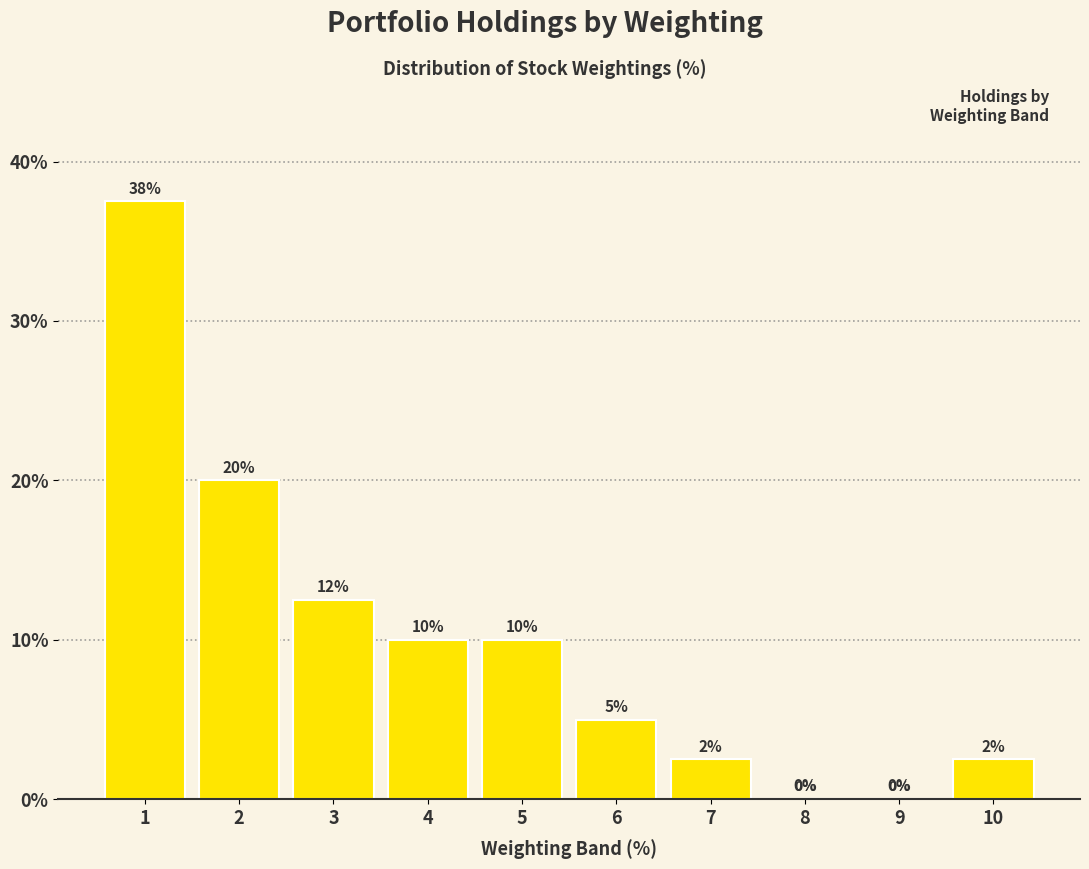

What is the change in value from 2 to 9?

-20.0